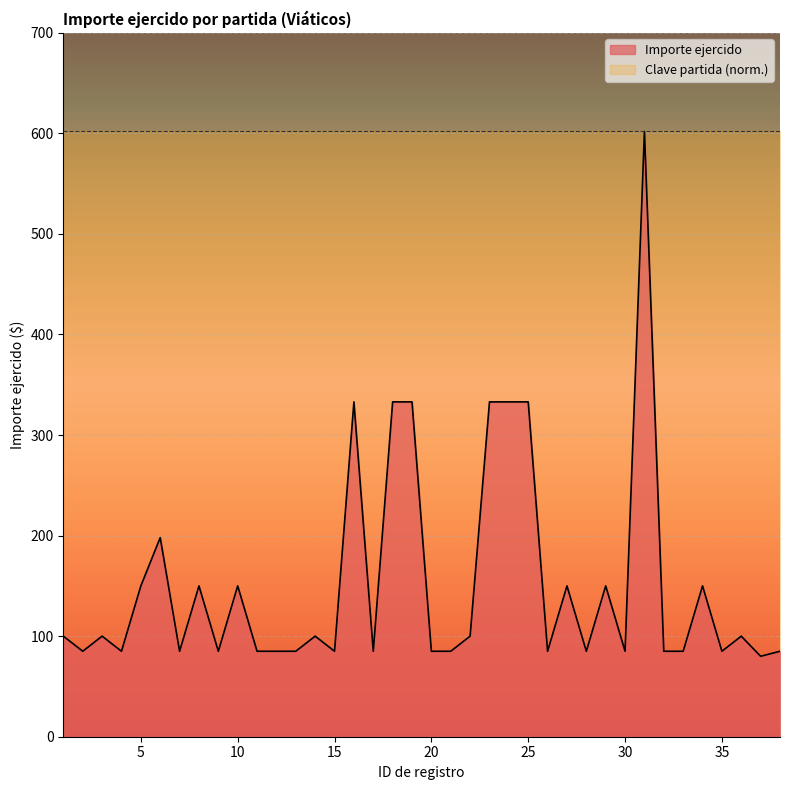

What is the difference between the maximum and minimum values?

522